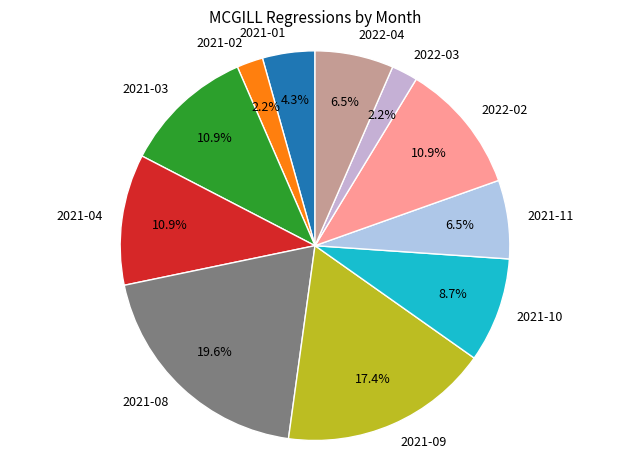

Is it true that 2021-04 is 11% of the pie?

True